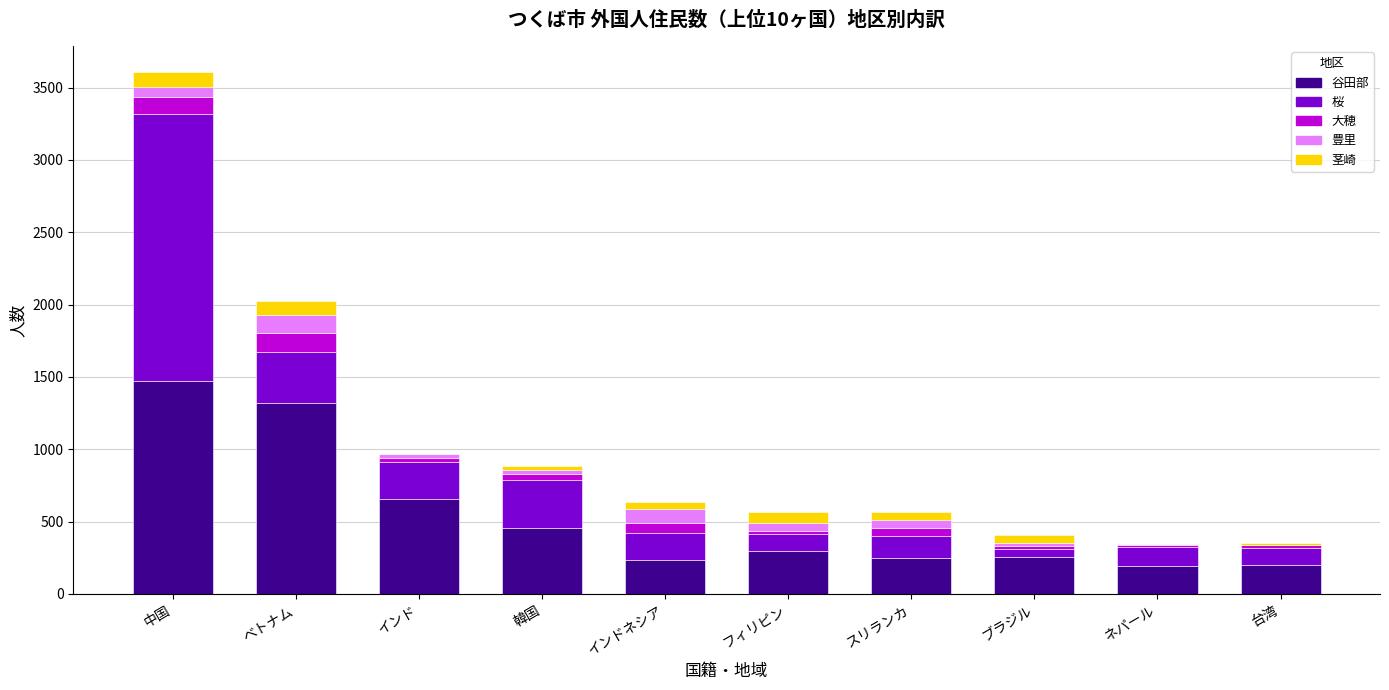

At which category is the sum across all series the highest?

中国